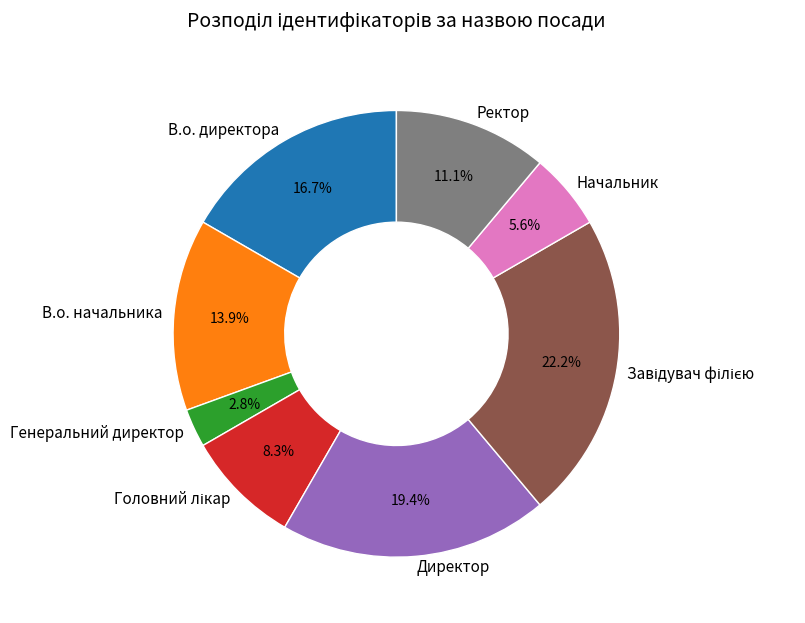

Is the sum of В.о. начальника and Директор greater than half?

No